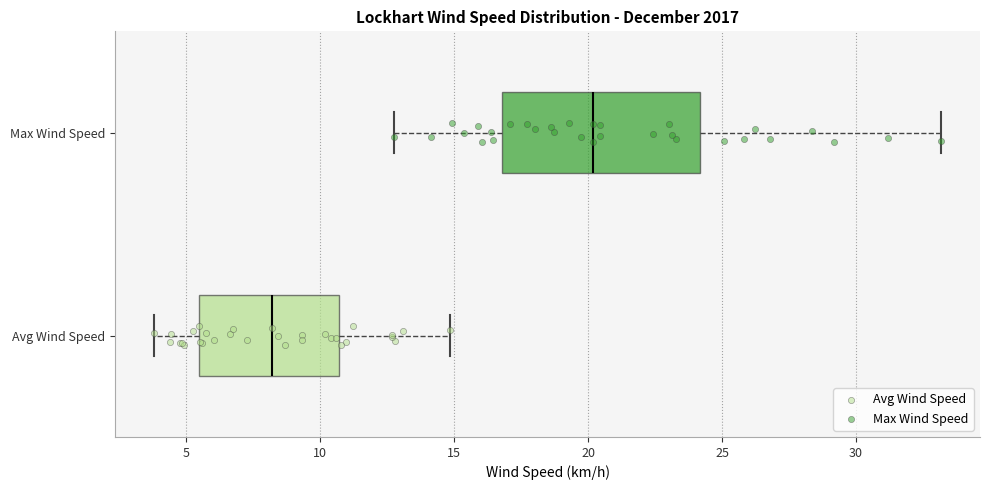

Reading bottom to top, read every box against the x-axis: the position of its median line, the range the box covers, and the ends of its whiskers. The values are not printed on the chart, so give them approximately, as read against the axis.

Avg Wind Speed: median 8.0, box 5.5 to 10.5, whiskers 4.0 to 15.0
Max Wind Speed: median 20.0, box 17.0 to 24.0, whiskers 13.0 to 33.0